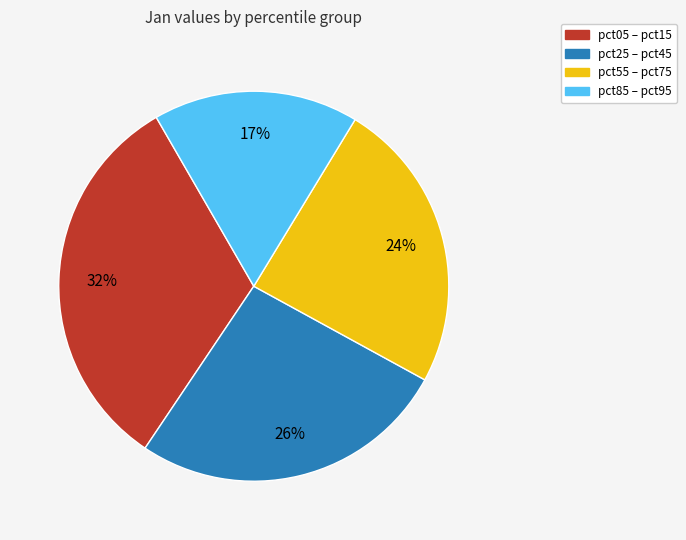

To the nearest percent, what percentage of the pie is pct85 – pct95?

17%